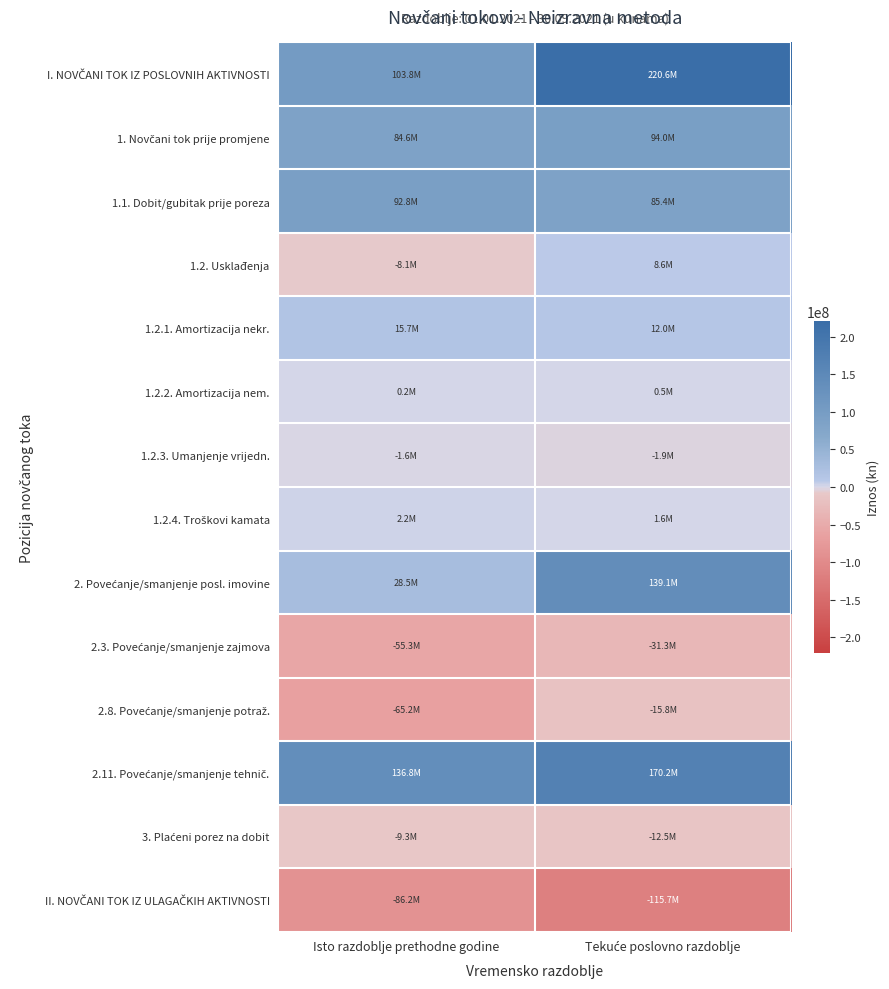

Between Isto razdoblje prethodne godine and Tekuće poslovno razdoblje, which series saw the biggest shift?

I. NOVČANI TOK IZ POSLOVNIH AKTIVNOSTI